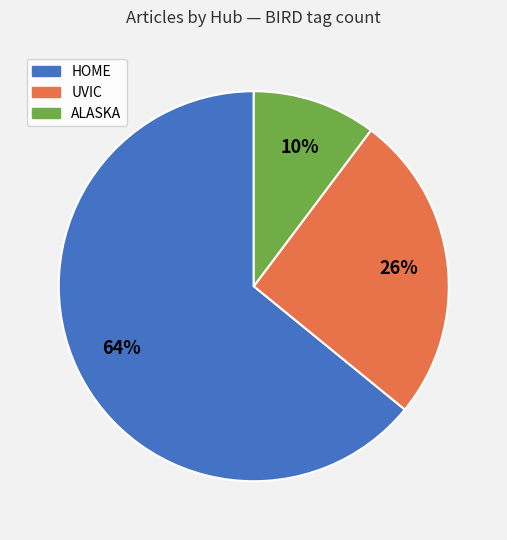

Is there any slice that represents more than half of the pie?

Yes